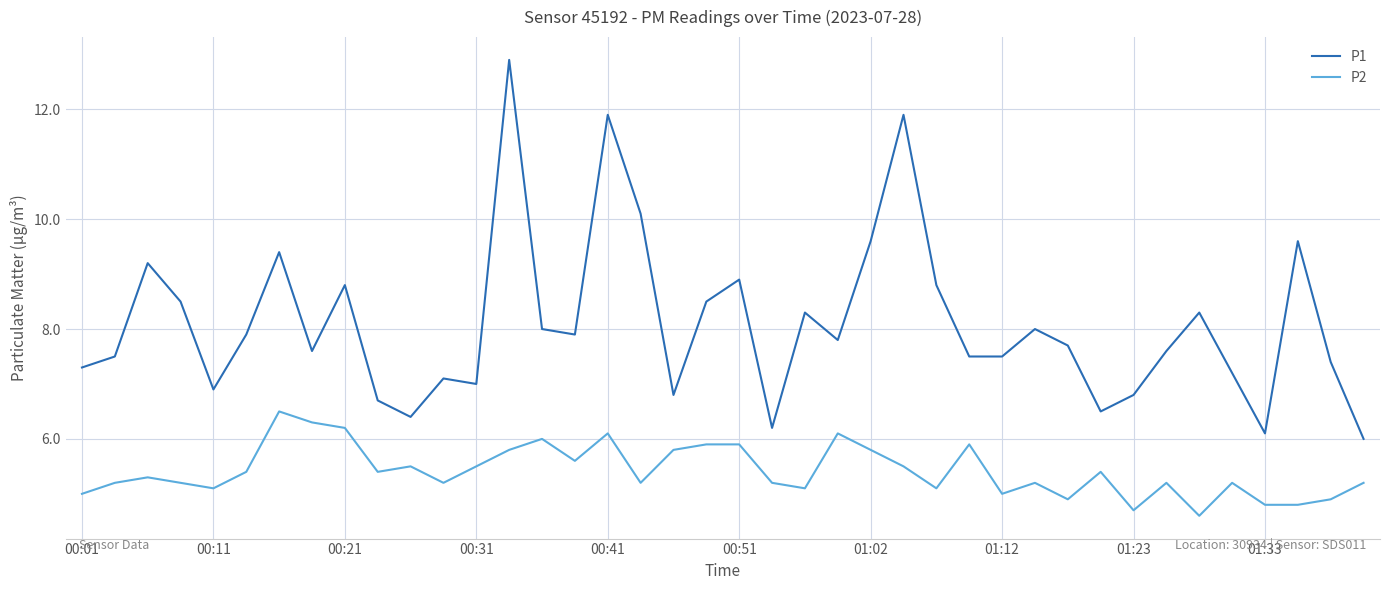

True or false: P1 and P2 cross at least once.

False